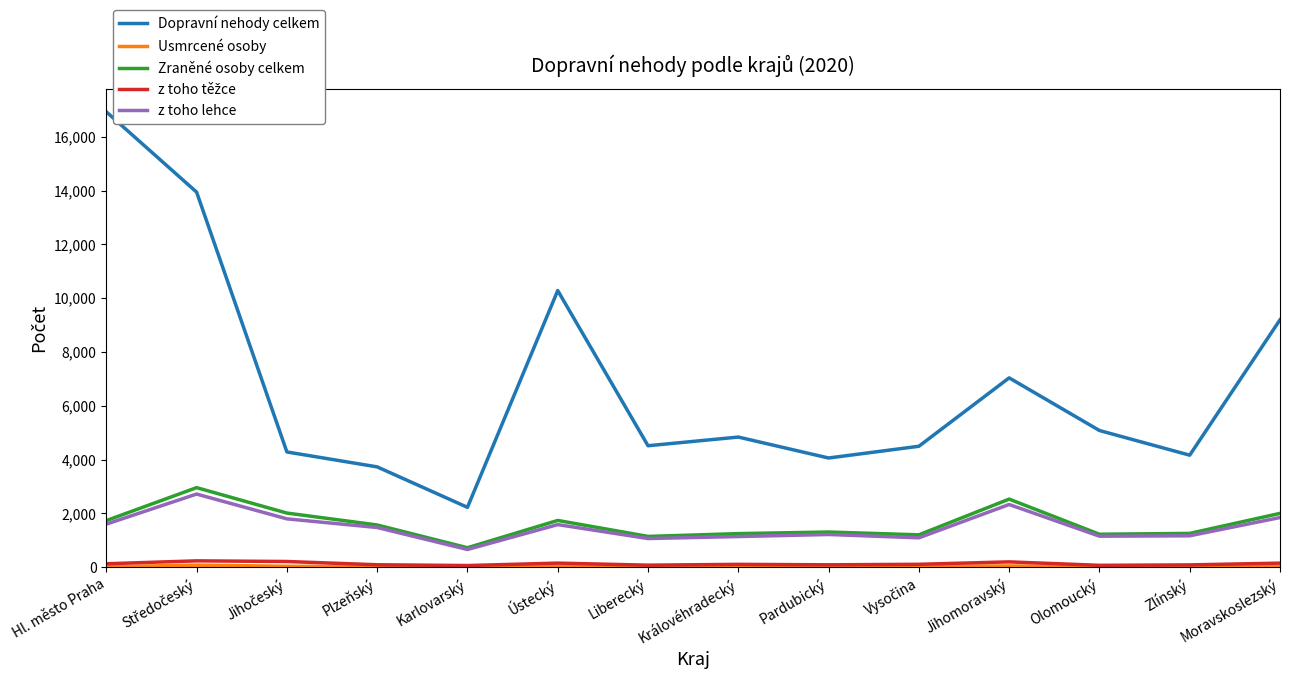

What is the difference between the highest and lowest values at Karlovarský?

2217